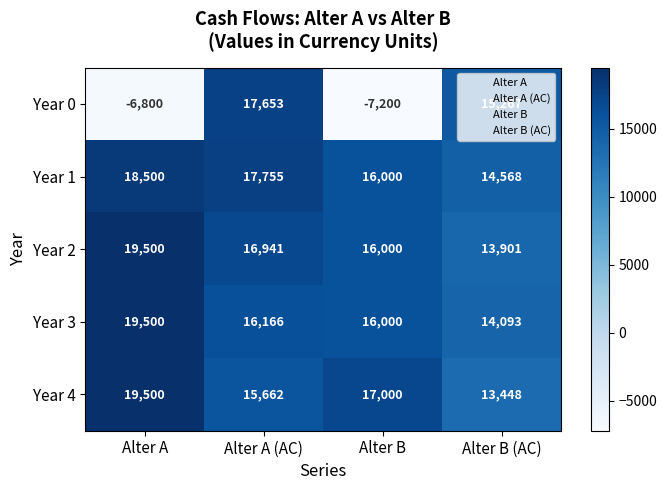

Is it true that Year 1 equals 14568 at Alter B (AC)?

True